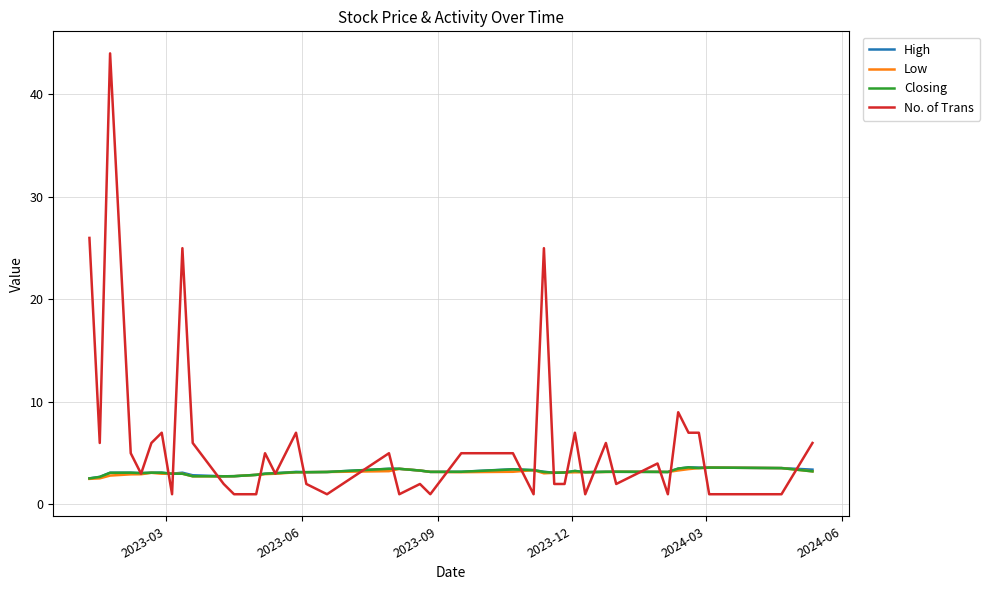

Which series has the largest range (max minus min)?

No. of Trans